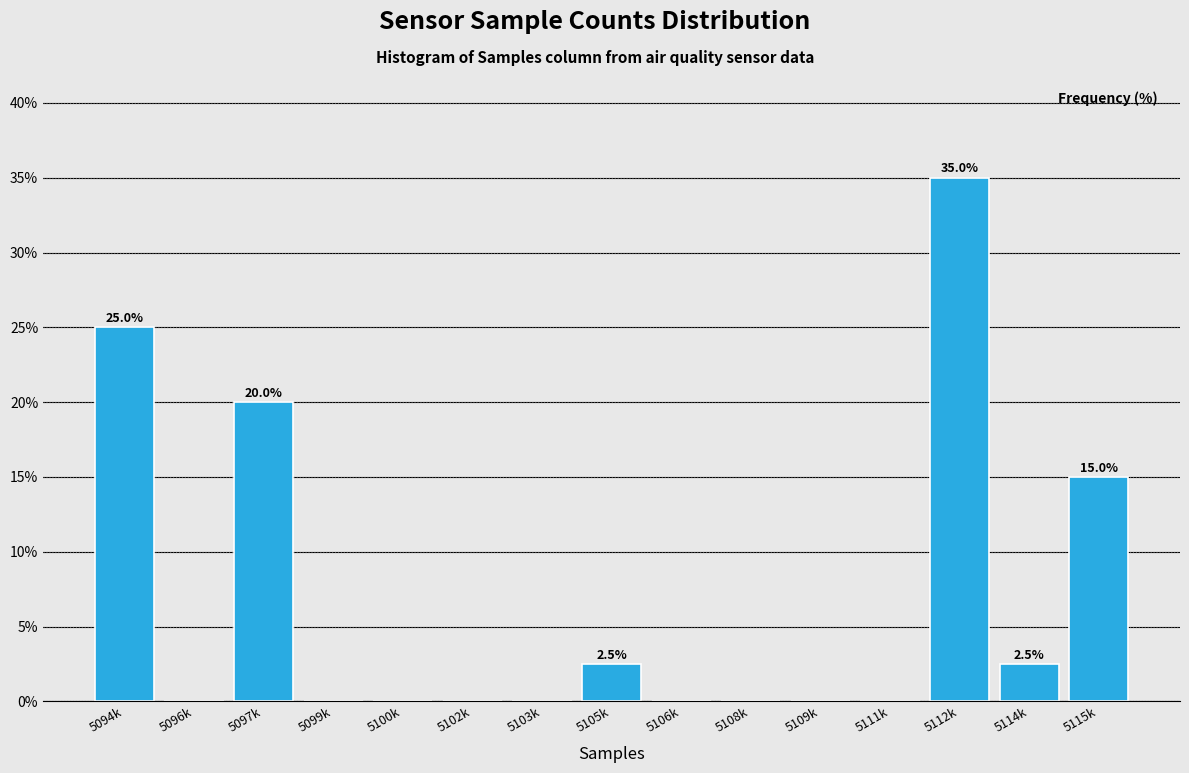

Reading left to right, list all the values displayed in this chart.

5094k=25.0	5096k=0.0	5097k=20.0	5099k=0.0	5100k=0.0	5102k=0.0	5103k=0.0	5105k=2.5	5106k=0.0	5108k=0.0	5109k=0.0	5111k=0.0	5112k=35.0	5114k=2.5	5115k=15.0